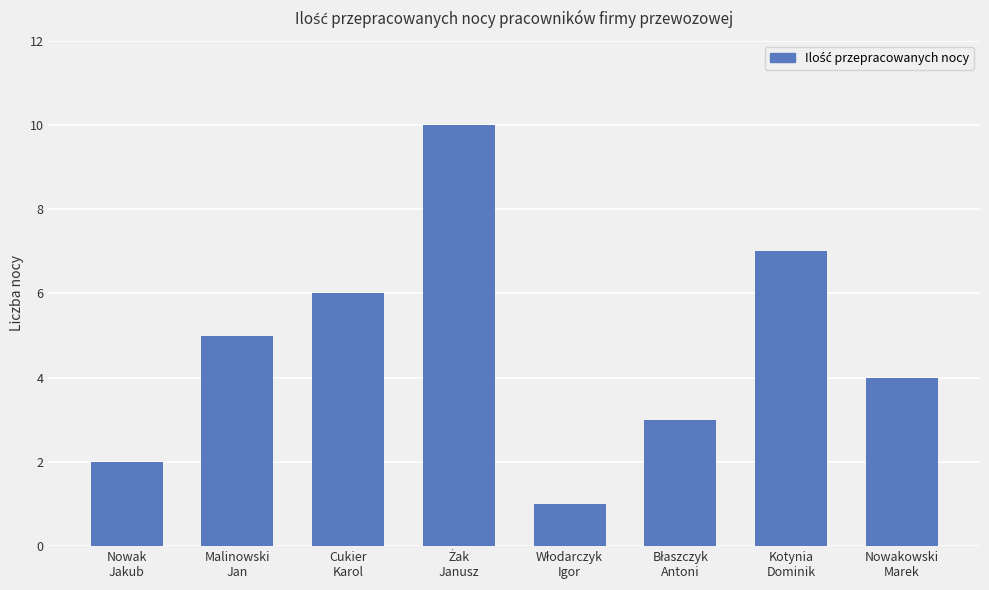

What is the greatest value displayed?

10